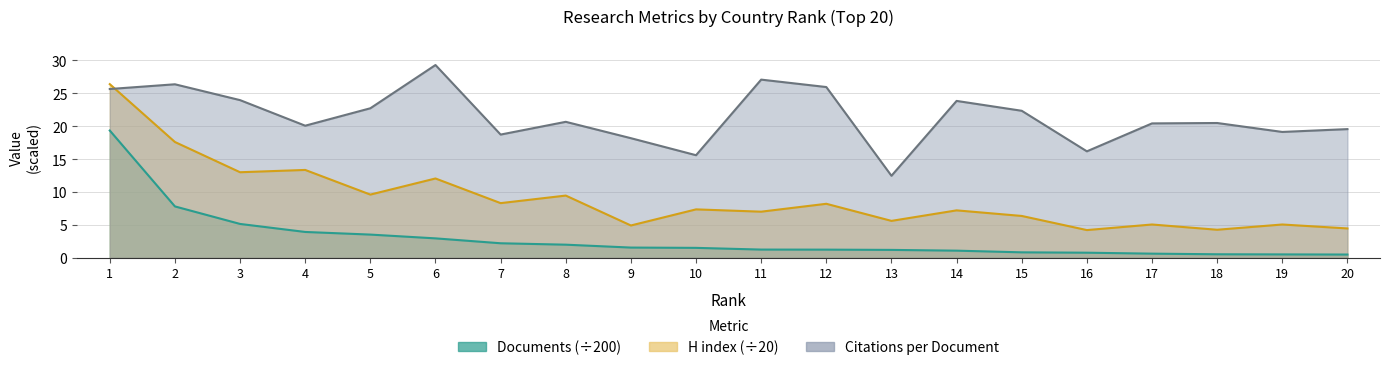

Where is Citations per document nearest to the value 20?

4